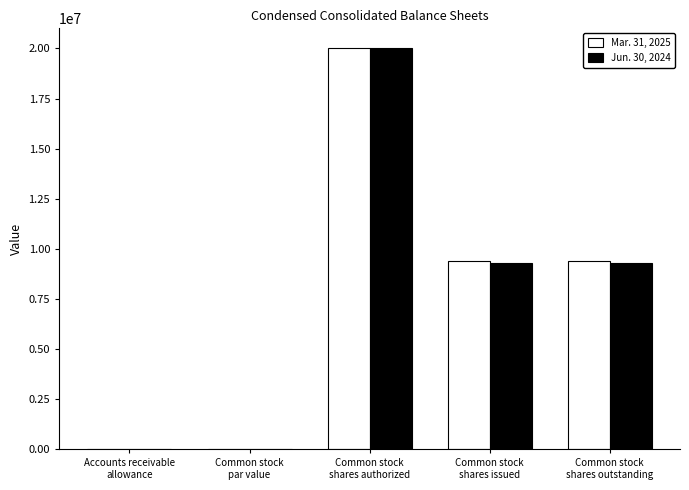

What is the maximum value shown in the chart?

20000000.0